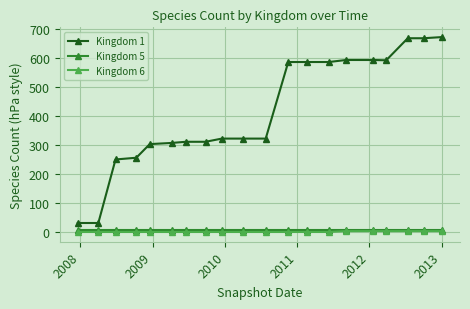

True or false: Kingdom 6 and Kingdom 1 cross at least once.

False